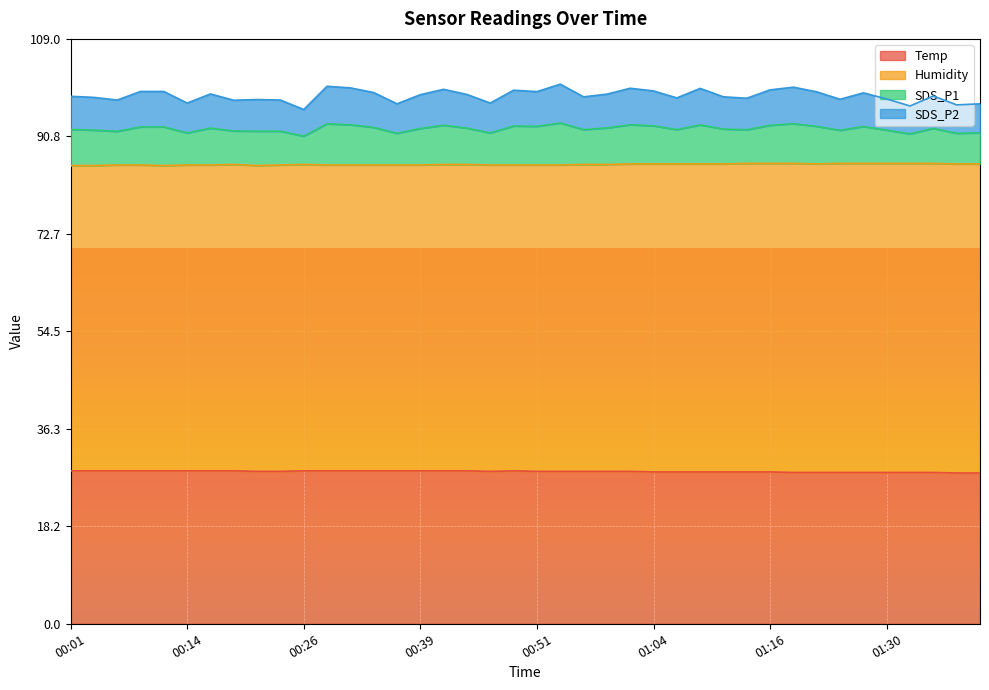

What is the label of the 33rd point from the left?

01:22